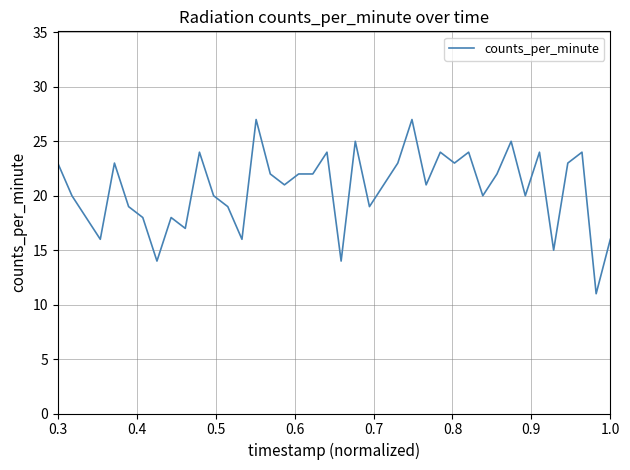

What is the difference between the maximum and minimum values?

16